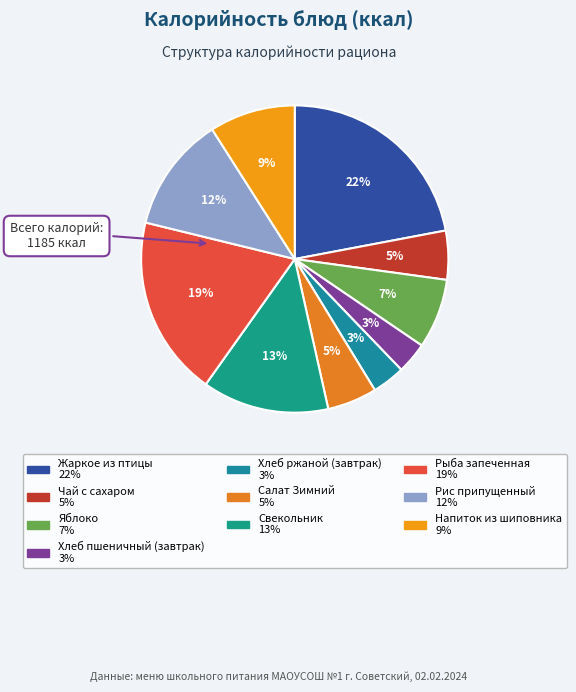

How much of the chart is everything except Салат Зимний?

94.8%